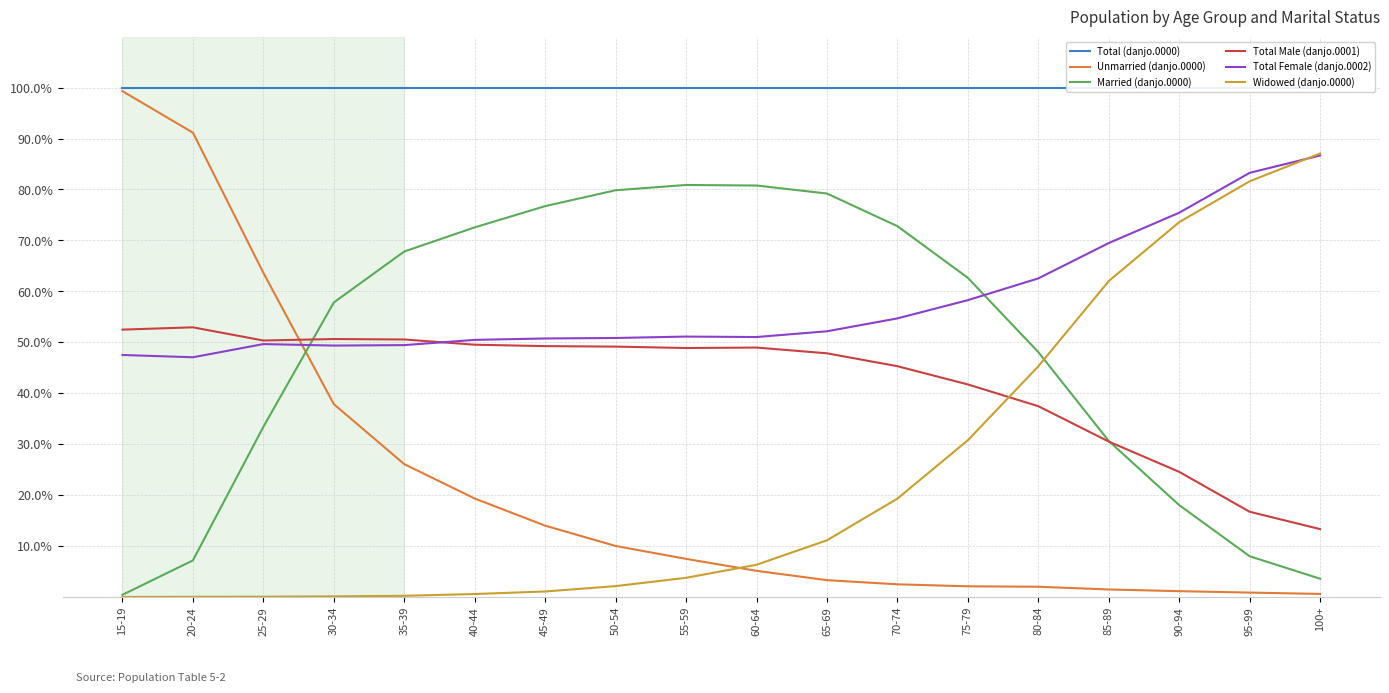

What position from the right is 45-49?

12